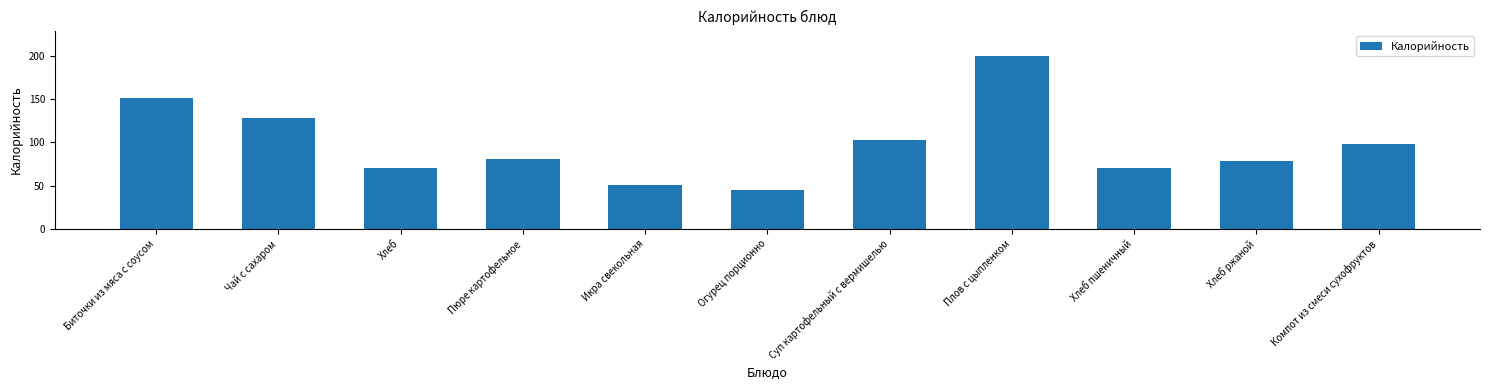

Between Икра свекольная and Хлеб, which is larger?

Хлеб